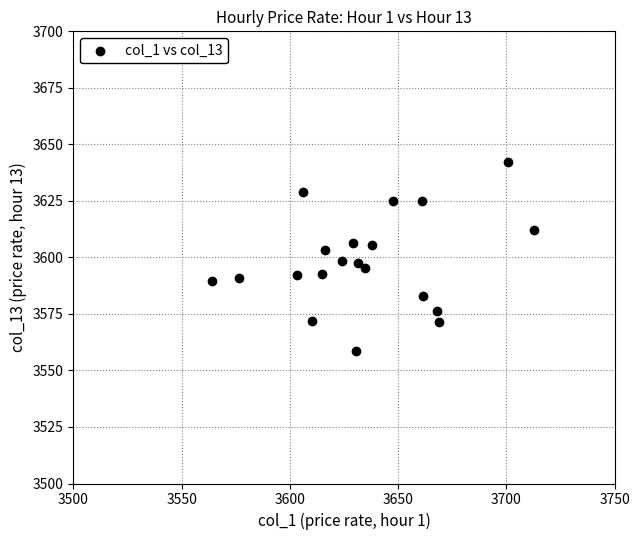

What is the range of Y values (max minus min)?

83.9